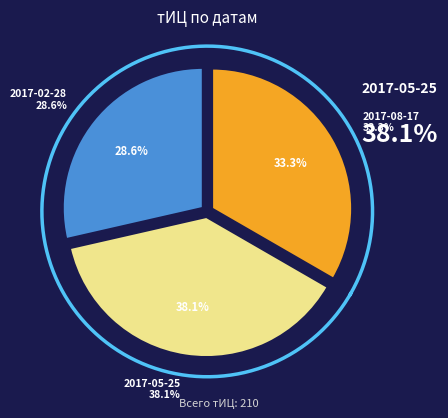

To the nearest percent, what is the difference between the largest and smallest slice percentages?

10%